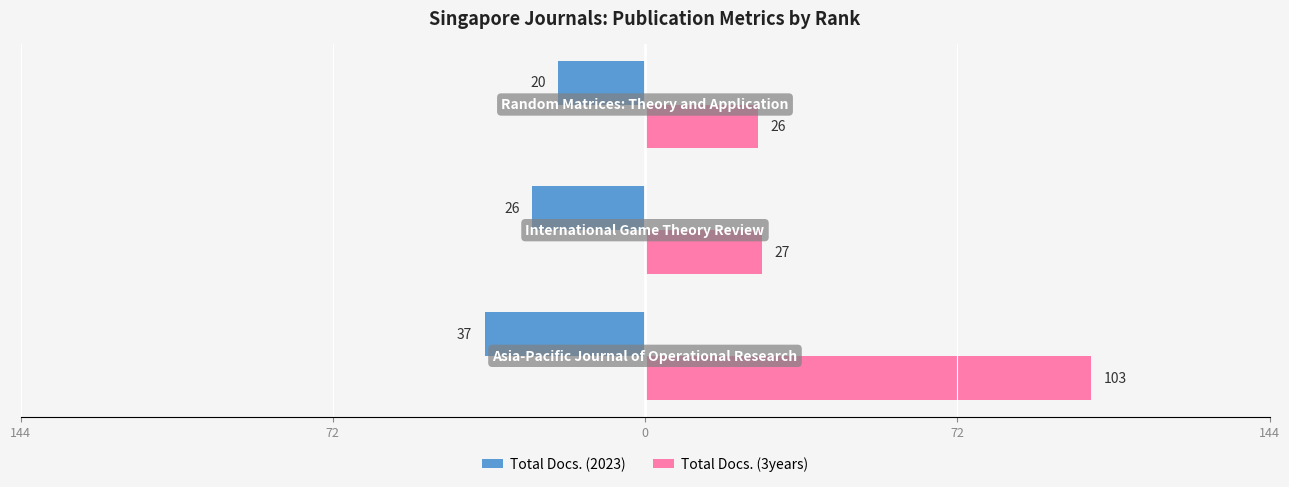

What are all the series names shown in the legend?

Total Docs. (2023), Total Docs. (3years)